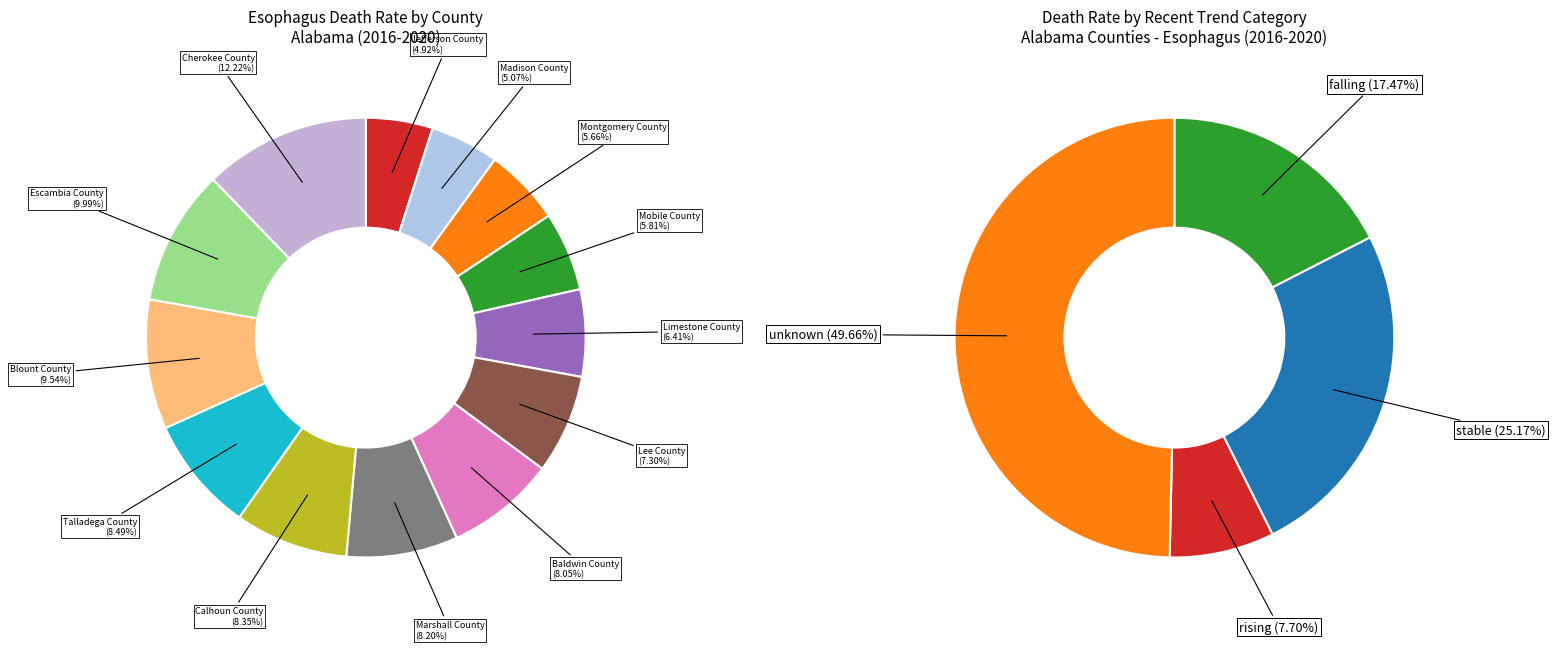

Rank the categories by value from highest to lowest.

Cherokee County, Escambia County, Blount County, Talladega County, Calhoun County, Marshall County, Baldwin County, Lee County, Limestone County, Mobile County, Montgomery County, Madison County, Jefferson County